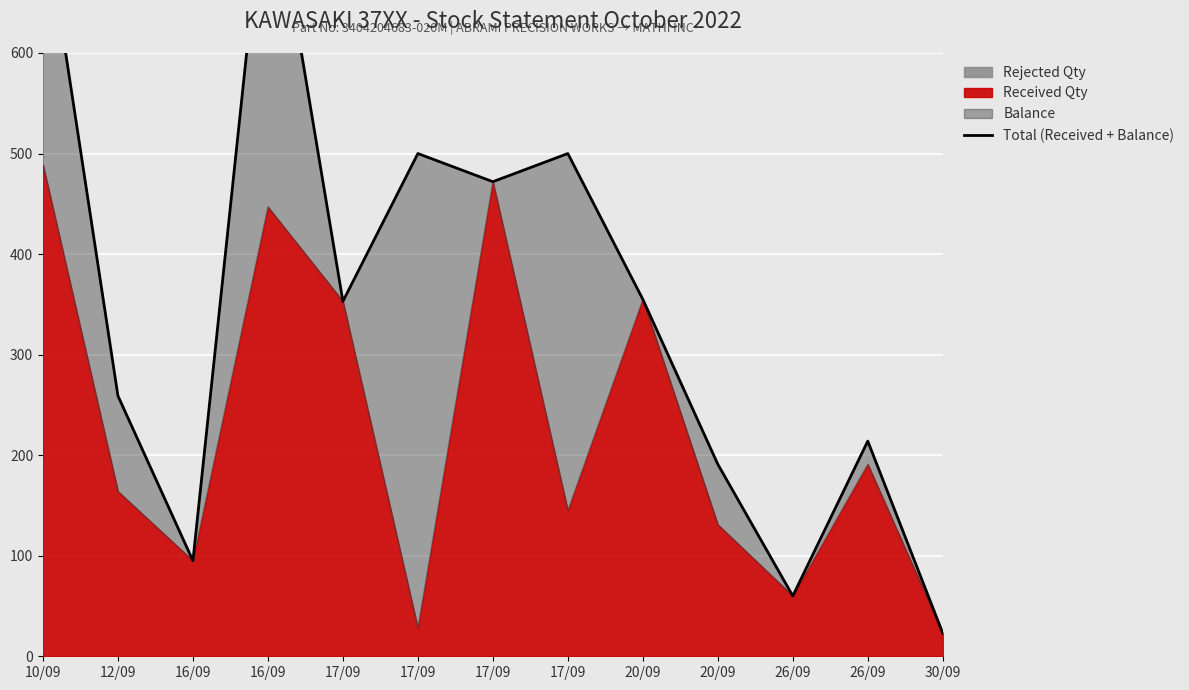

What is the sum of all values?

4570